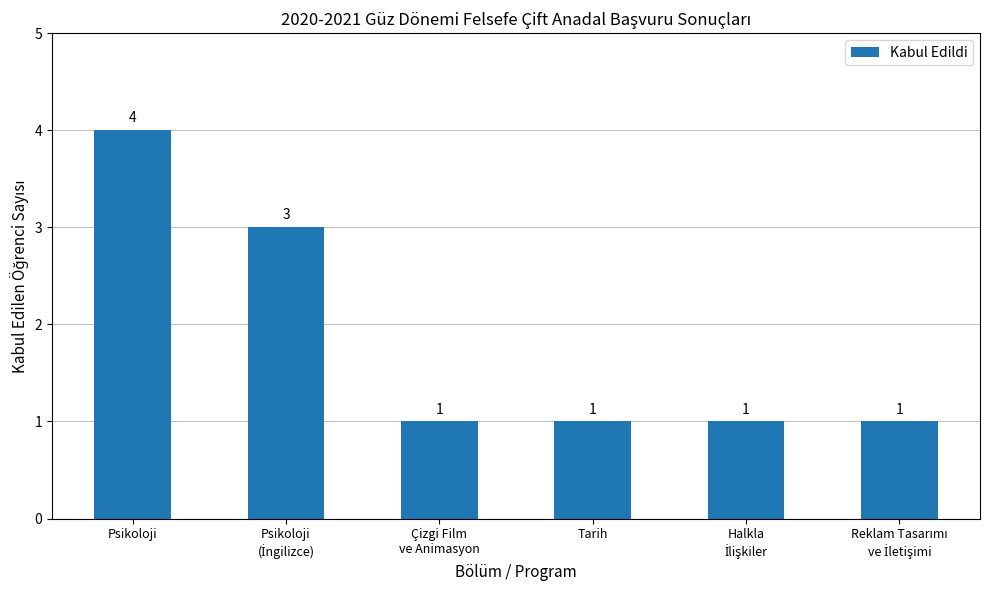

Reading right to left, transcribe all the data shown in this chart.

1	1	1	1	3	4